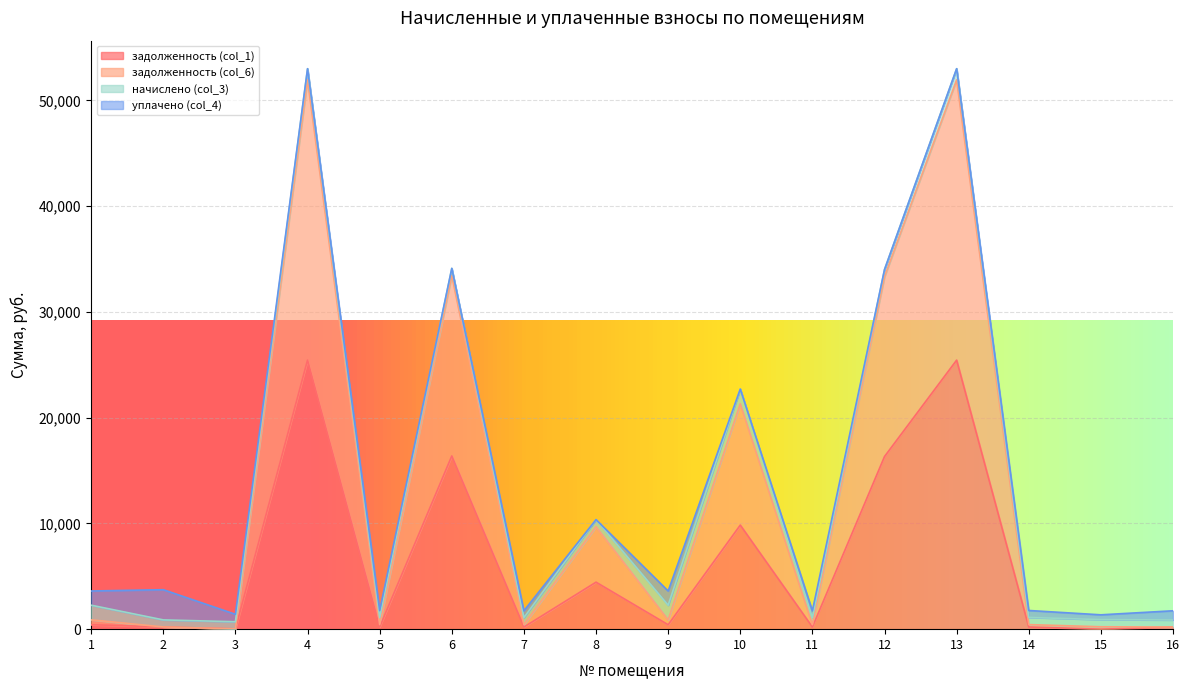

How many data points does each series have?

16